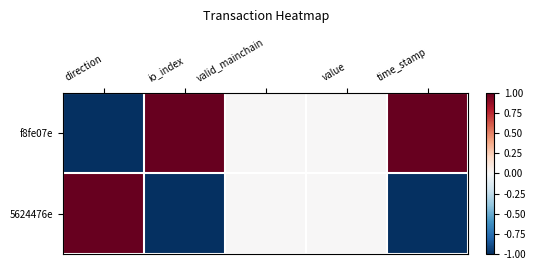

How many distinct data groups are displayed?

2